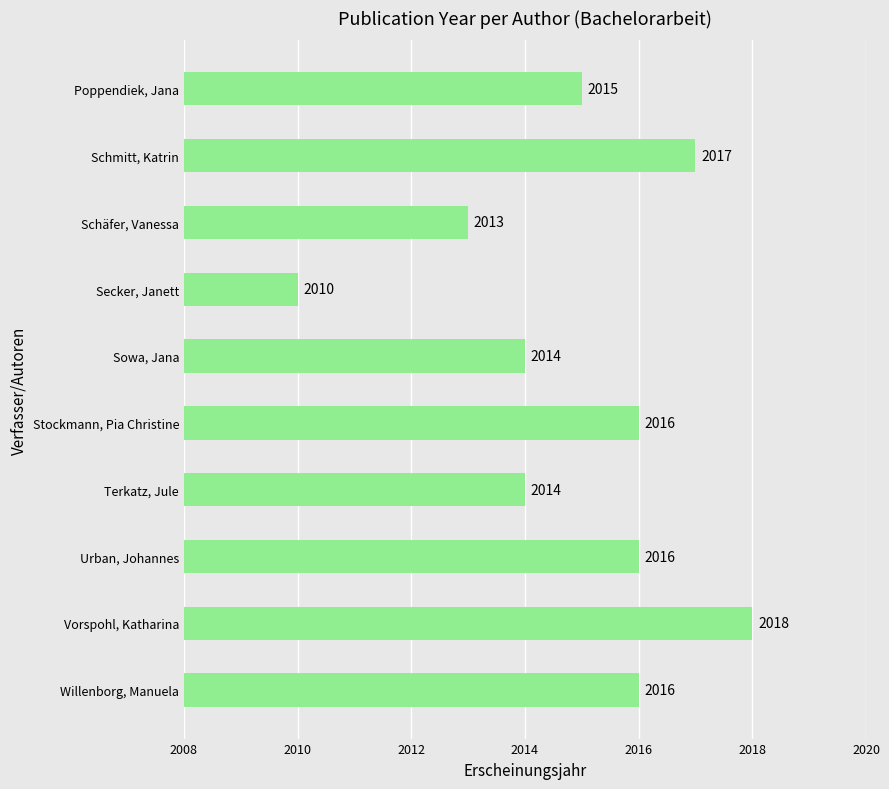

What is the maximum value shown in the chart?

2018